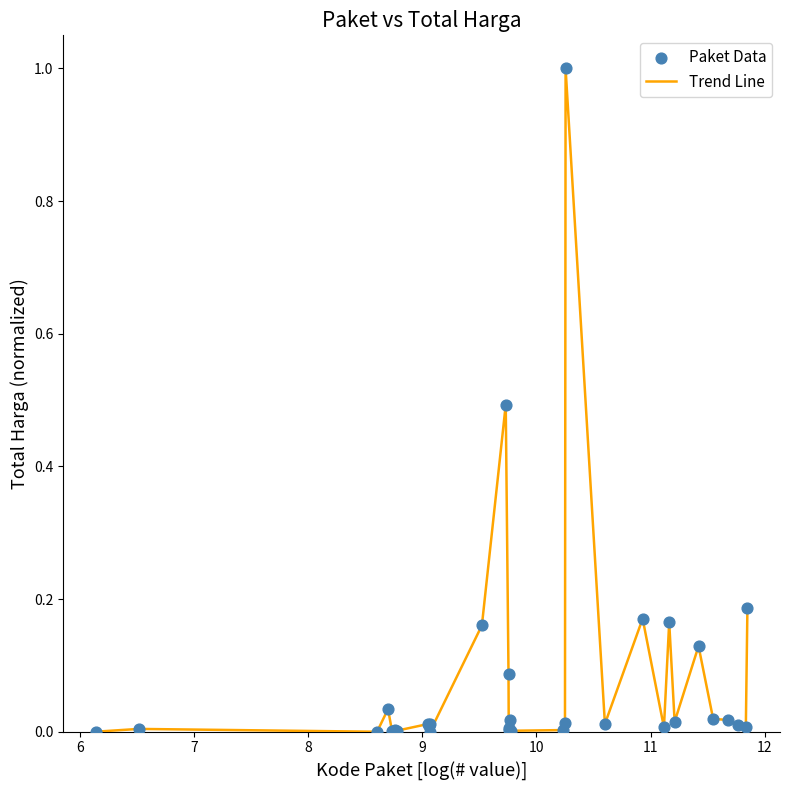

What is the difference between the maximum and minimum values?

1.0